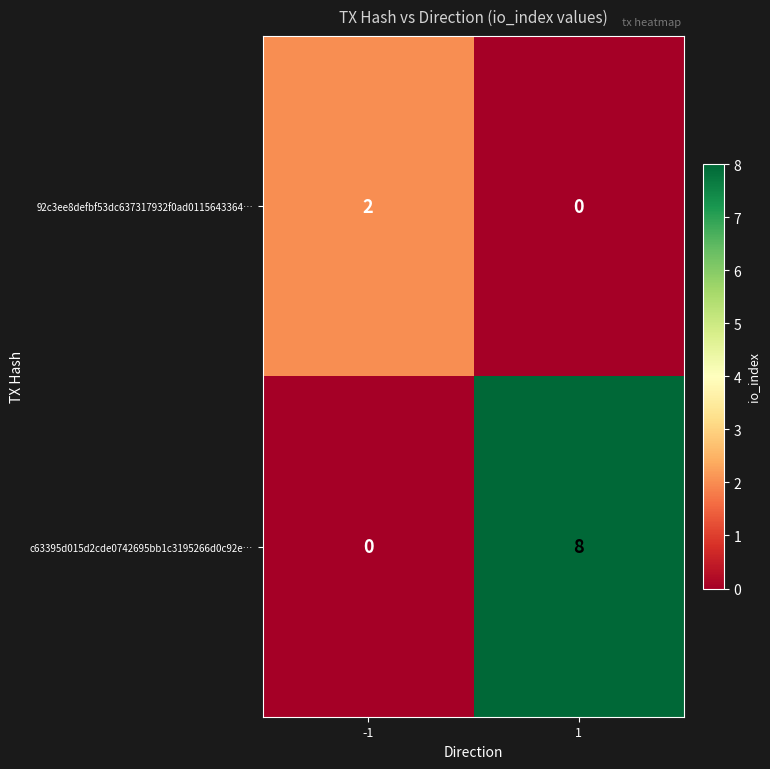

Reading left to right, list all the values displayed in this chart.

92c3ee8defbf53dc637317932f0ad0115643364…: 2	0
c63395d015d2cde0742695bb1c3195266d0c92e…: 0	8